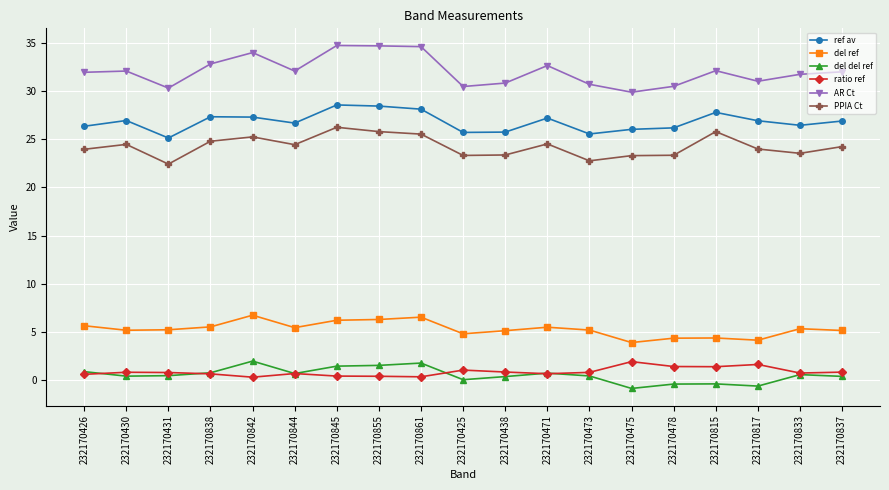

What is the lowest value of the del ref series?

3.9